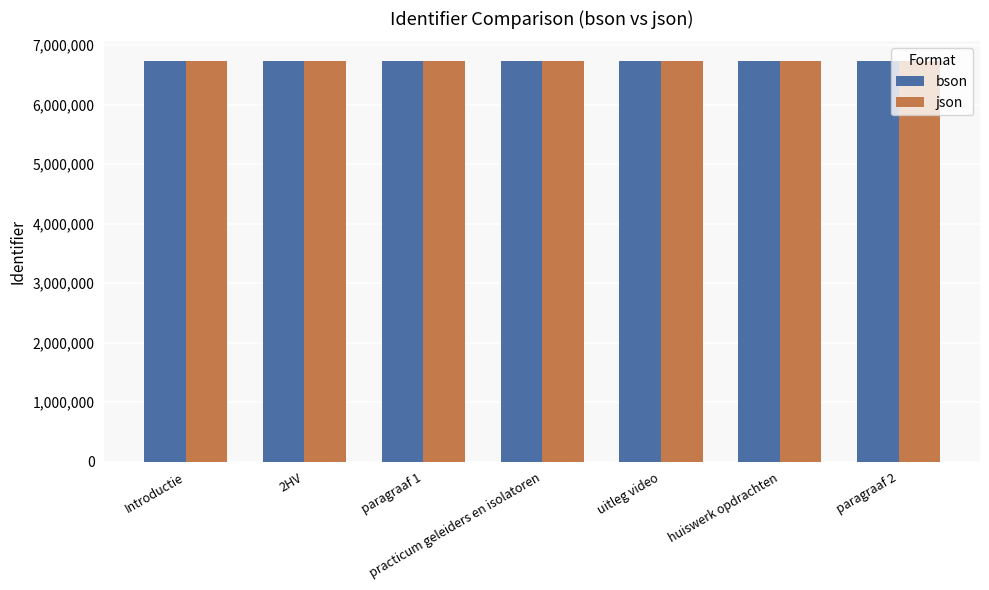

What is the total value across all series at 2HV?

13450732